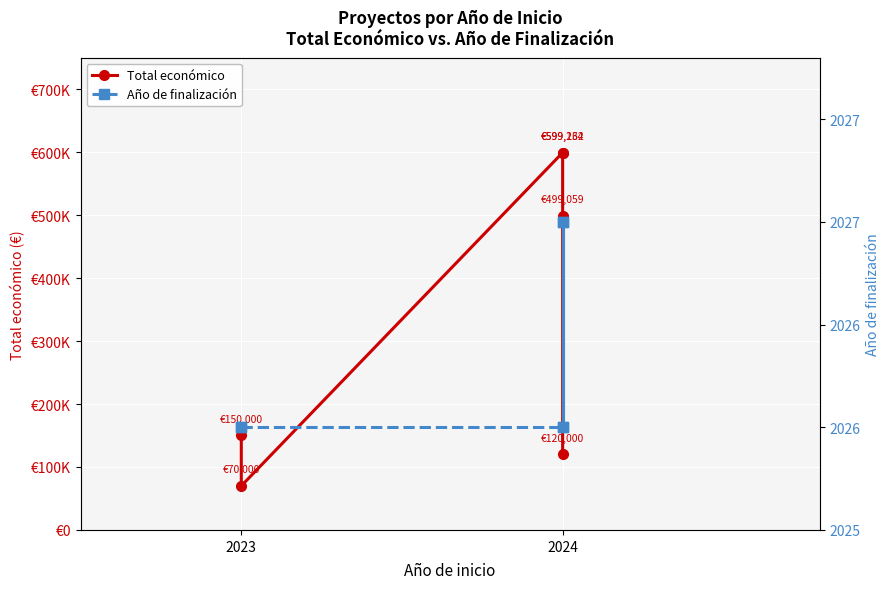

Which series has the largest range (max minus min)?

Total económico